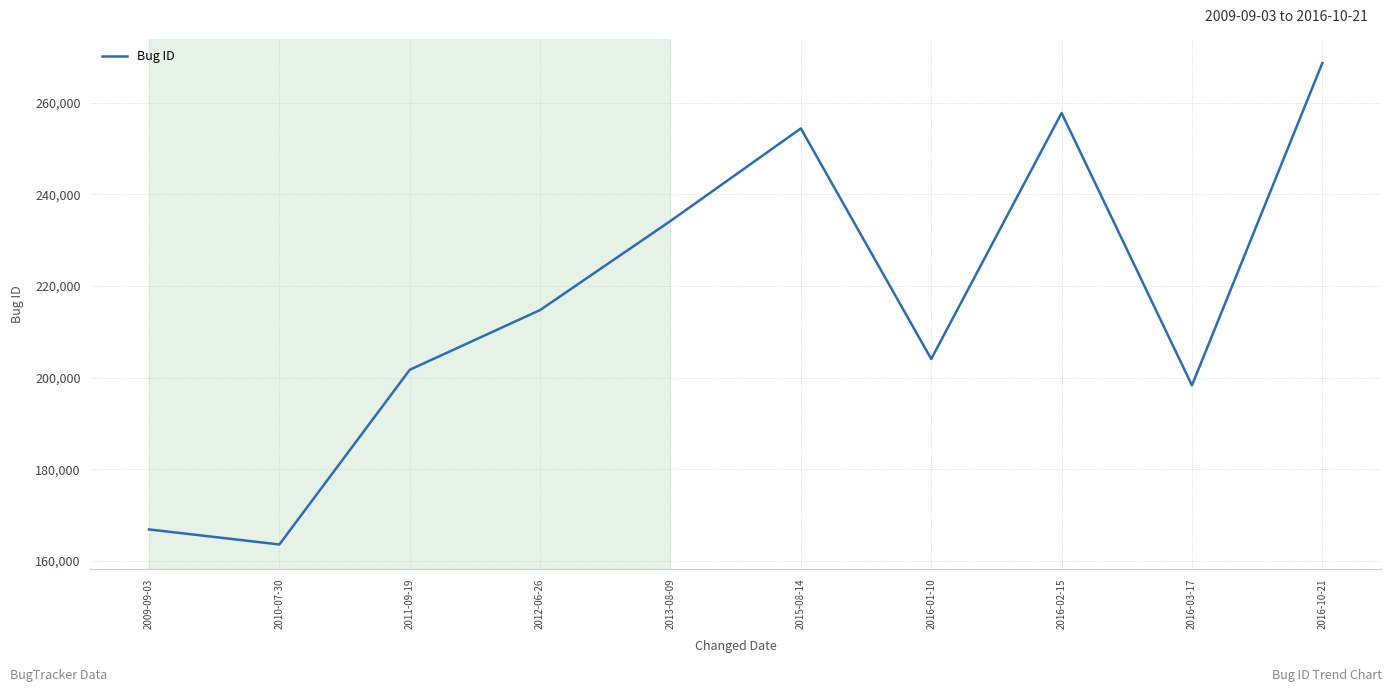

The chart shows a value of 254368 at 2015-08-14. True or false?

True